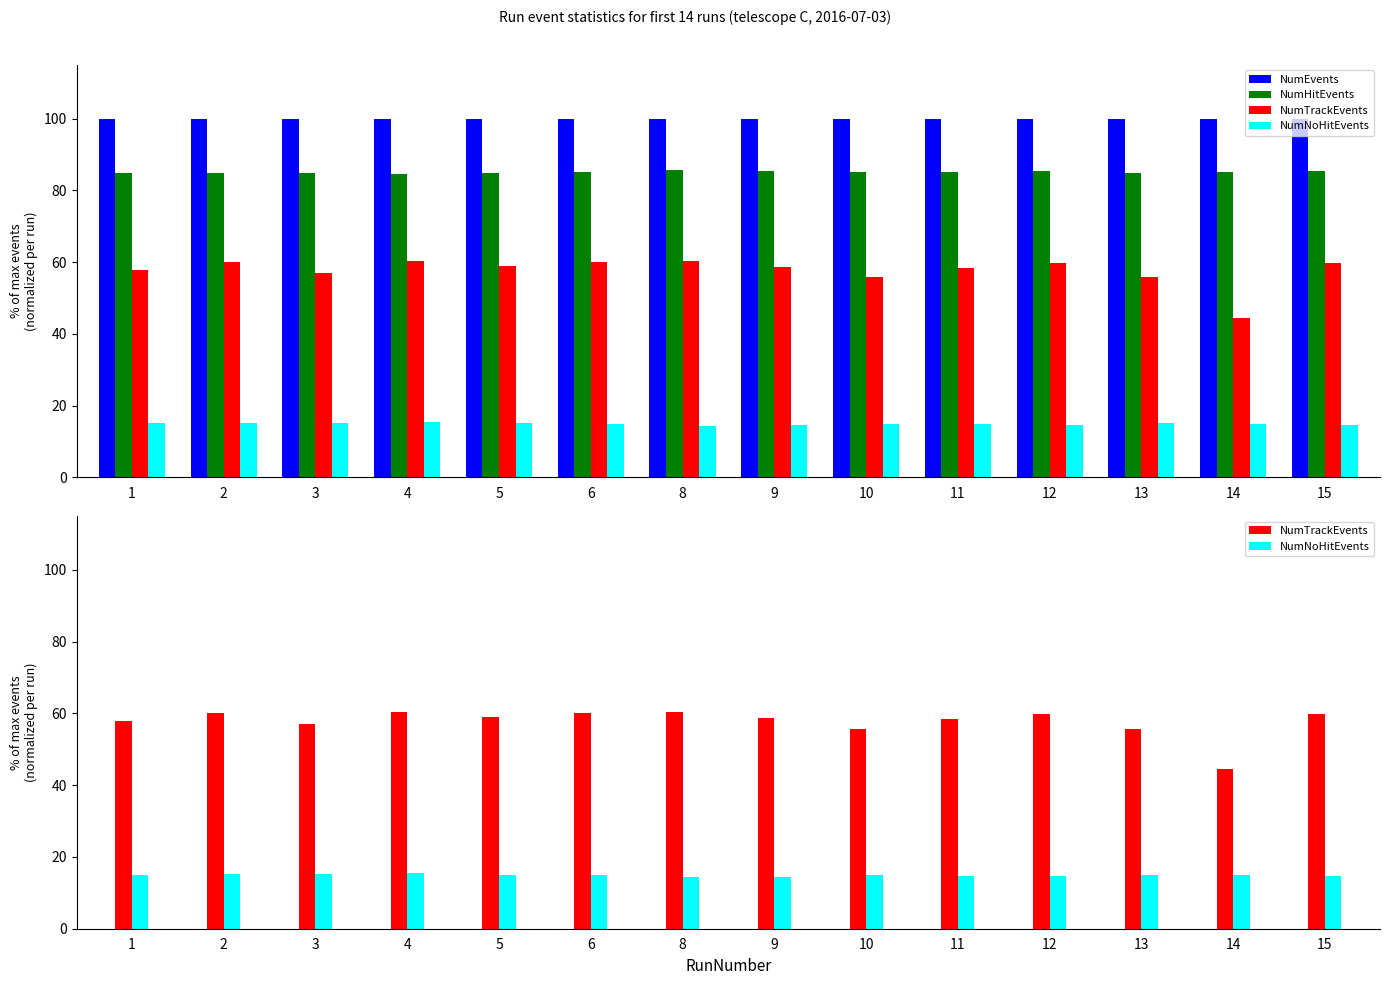

List the labels in order of NumNoHitEvents value, largest first.

4, 3, 2, 13, 1, 5, 10, 6, 14, 11, 12, 15, 9, 8